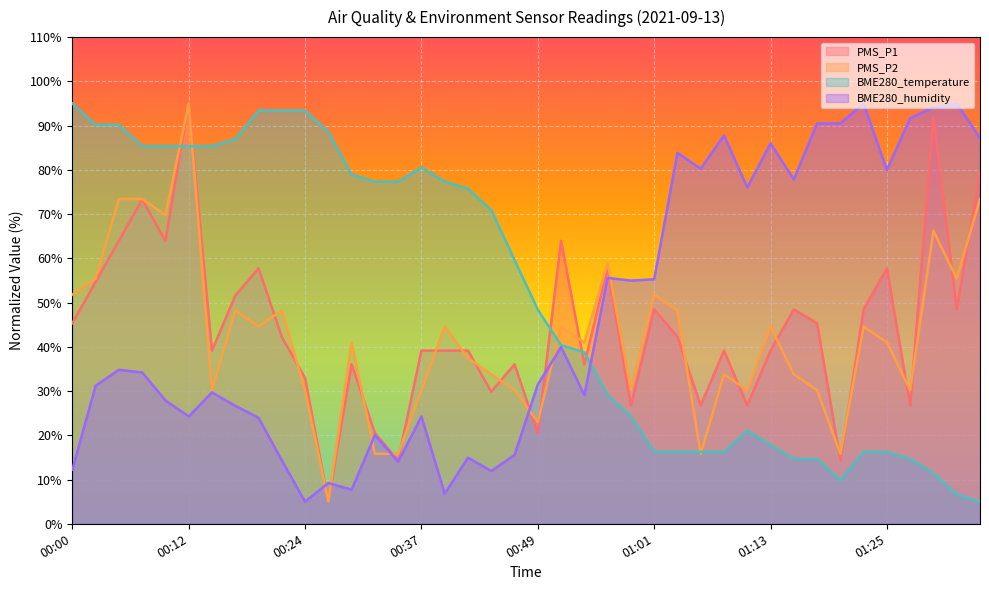

List the series in order of their peak value, lowest first.

PMS_P1, PMS_P2, BME280_temperature, BME280_humidity